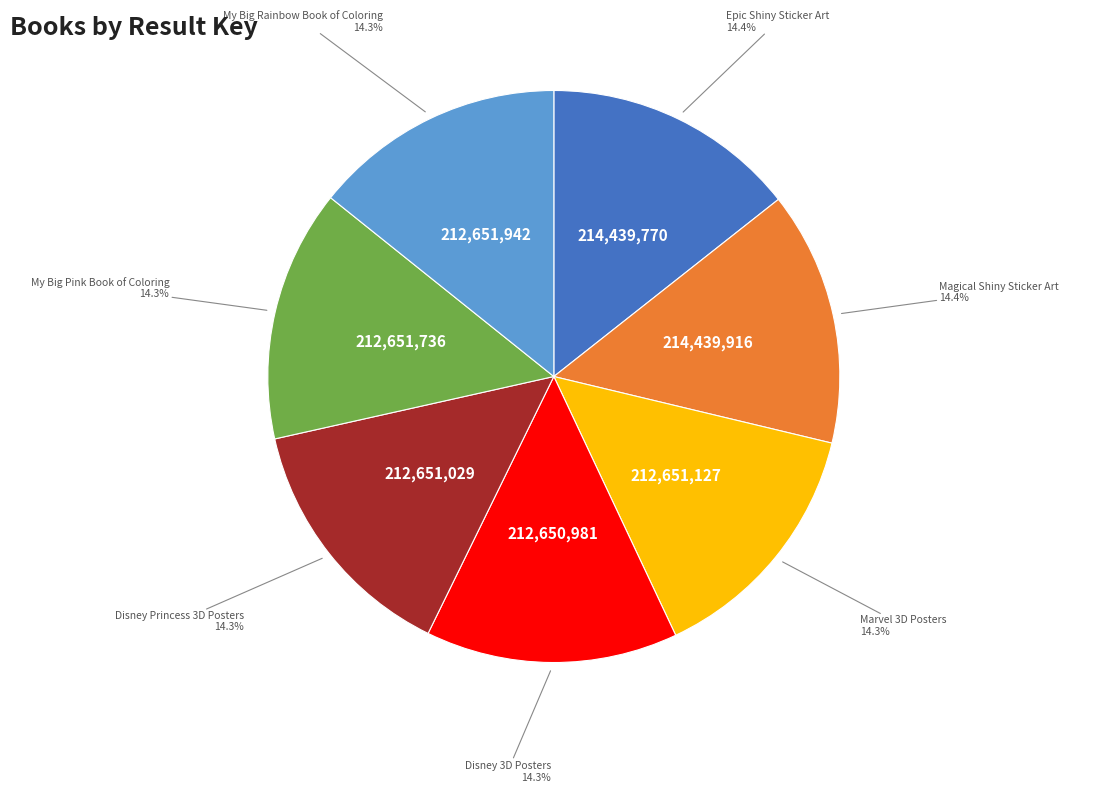

To the nearest percent, what portion does Marvel 3D Posters represent?

14%